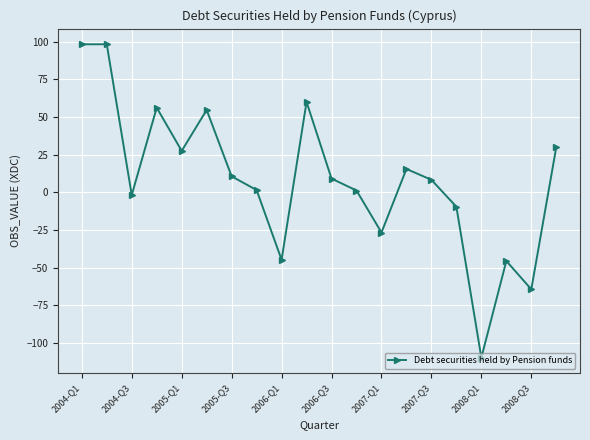

How many positive values are there?

13